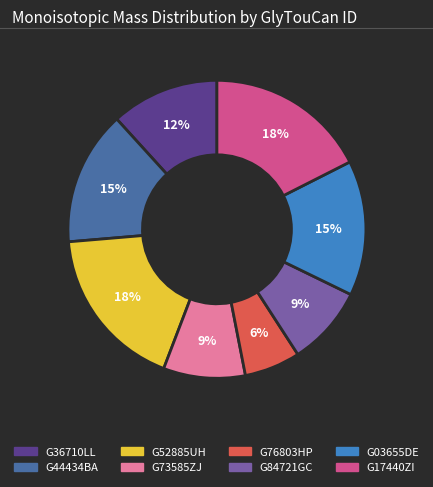

Is G36710LL the majority of the pie?

No